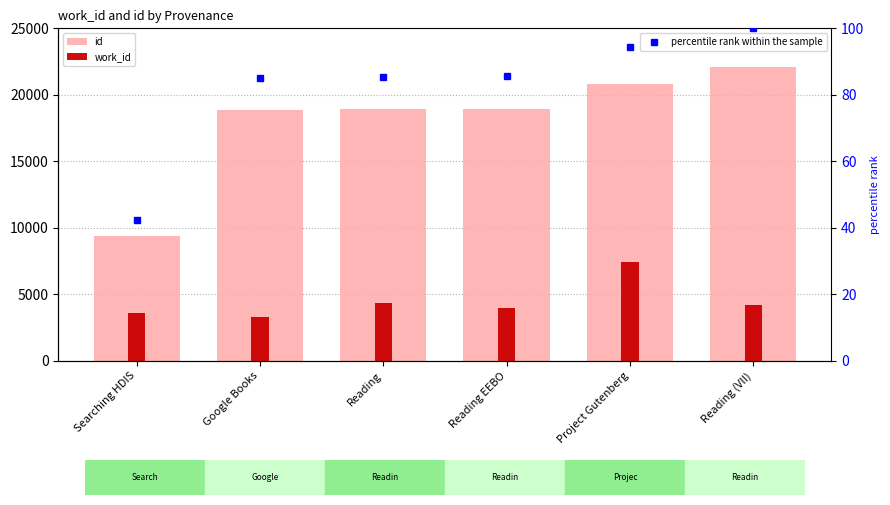

What are all the series names shown in the legend?

id, work_id, percentile rank within the sample